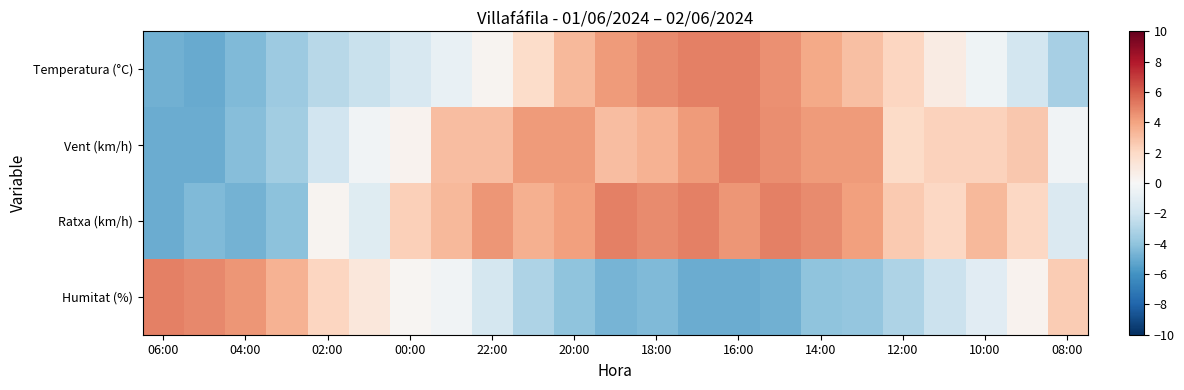

Reading left to right, what are all the values shown in this chart?

Temperatura (°C): -4.8	-5.0	-4.4	-3.6	-2.7	-2.3	-1.6	-0.7	0.3	1.8	3.3	4.3	4.8	5.0	5.0	4.6	3.7	3.0	2.1	0.8	-0.4	-1.8	-3.3
Vent (km/h): -5.0	-5.0	-4.2	-3.5	-1.9	-0.4	0.4	3.1	3.1	4.2	4.2	3.1	3.5	4.2	5.0	4.6	4.2	4.2	1.9	2.3	2.3	2.7	-0.4
Ratxa (km/h): -5.0	-4.4	-4.7	-4.1	0.3	-1.2	2.4	3.2	4.4	3.5	4.1	5.0	4.7	5.0	4.4	5.0	4.7	4.1	2.6	2.1	3.2	2.1	-1.5
Humitat (%): 5.0	4.8	4.4	3.5	2.1	1.2	0.2	-0.4	-1.7	-3.1	-4.0	-4.6	-4.4	-5.0	-5.0	-4.8	-4.0	-3.8	-3.1	-2.1	-1.2	0.4	2.5